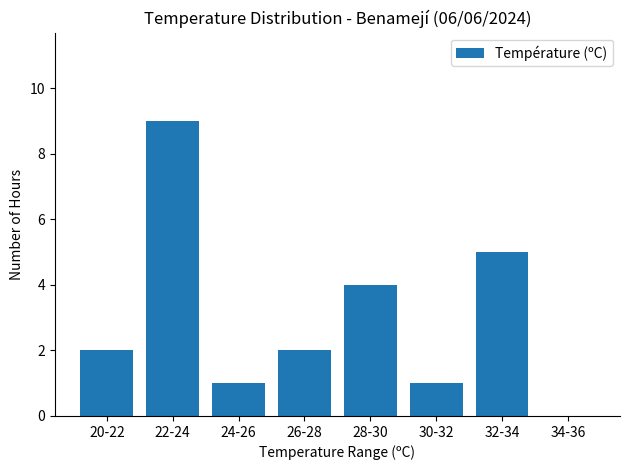

What is the greatest value displayed?

9